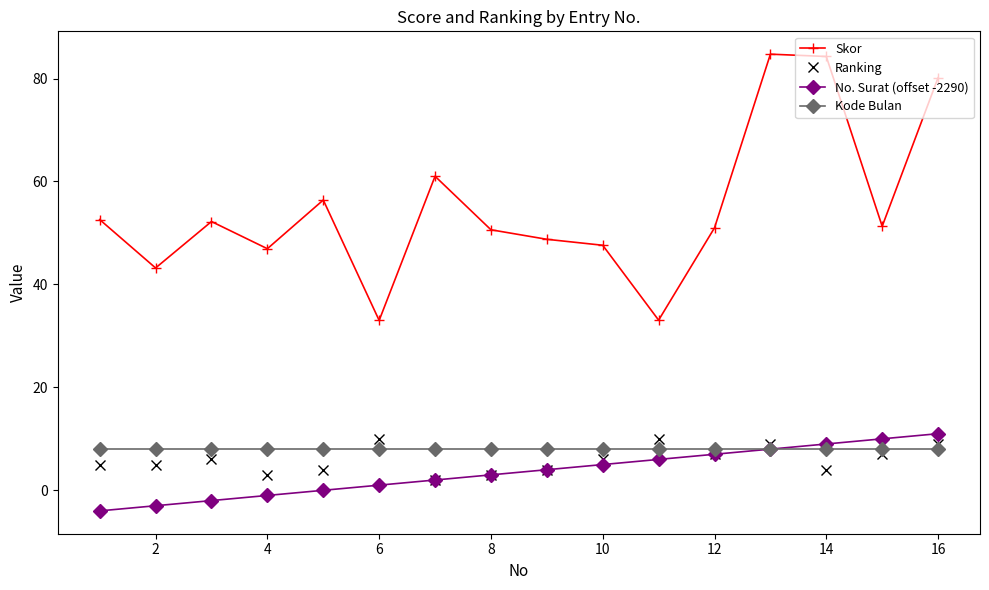

What is the value of the Skor point at the 13th from the left?

84.7